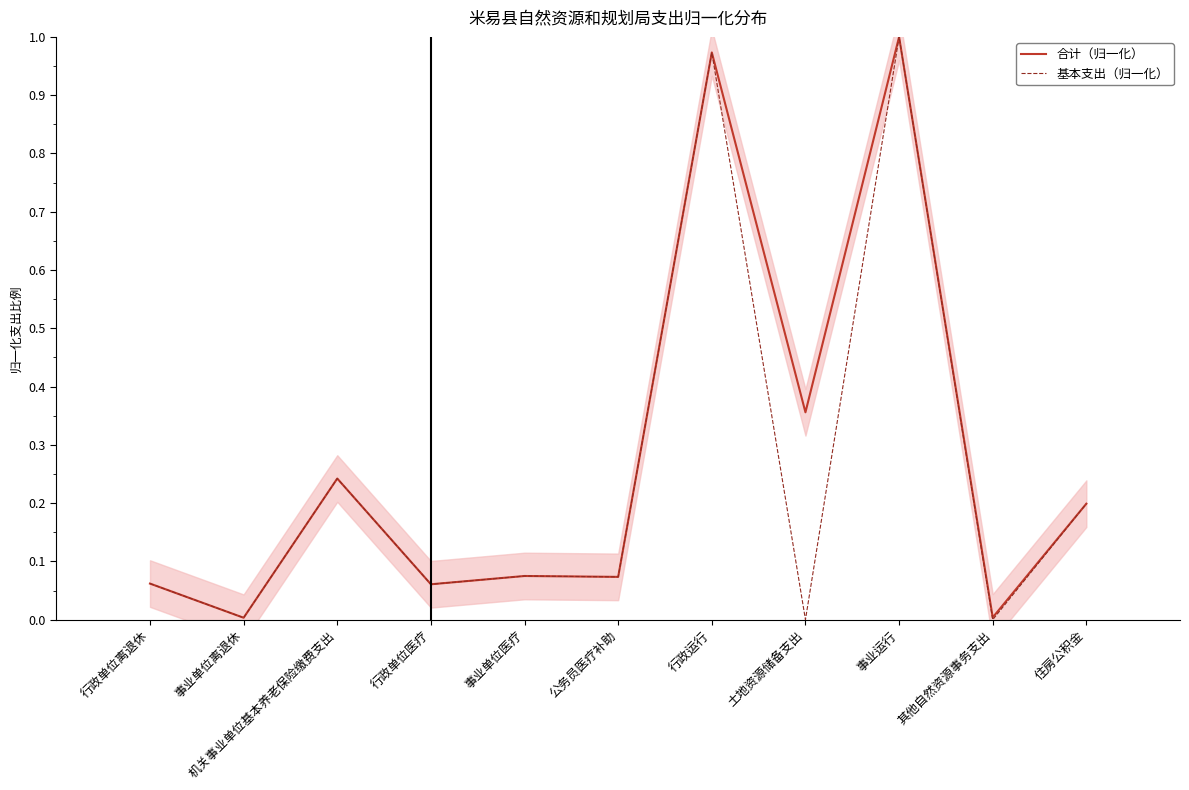

True or false: 合计（归一化） and 基本支出（归一化） intersect in this chart.

False